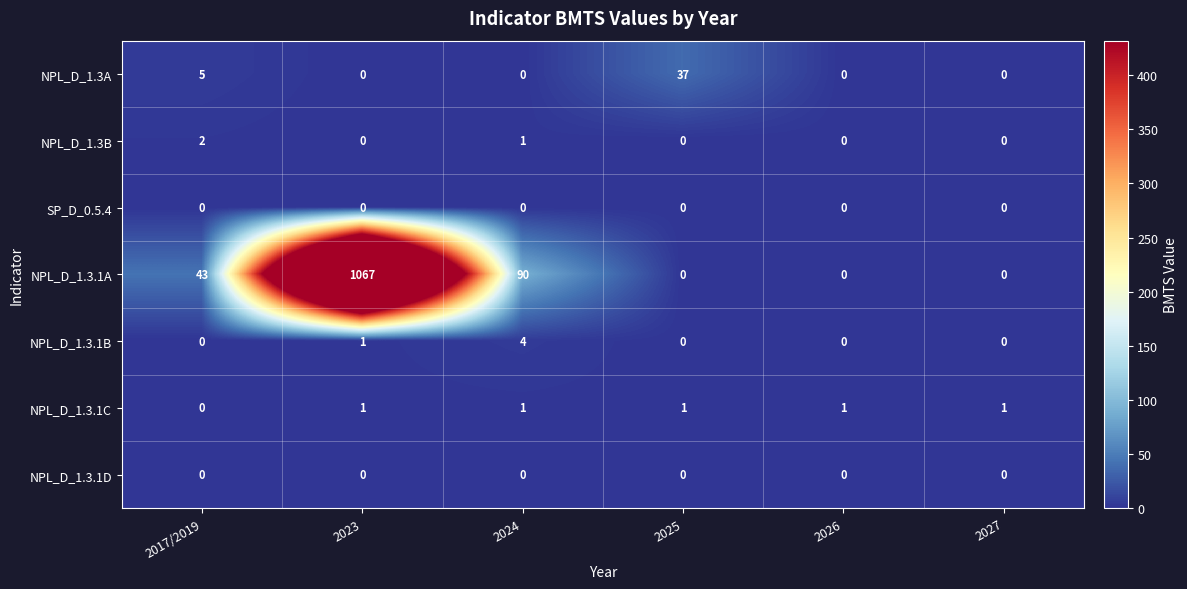

At how many categories does at least one series exceed 64?

2